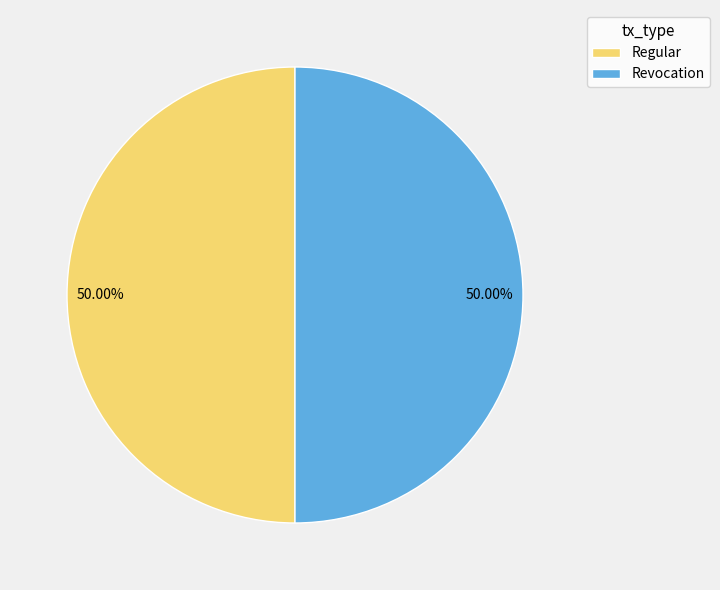

Approximately how many times larger is the value at Regular compared to Revocation?

1.0